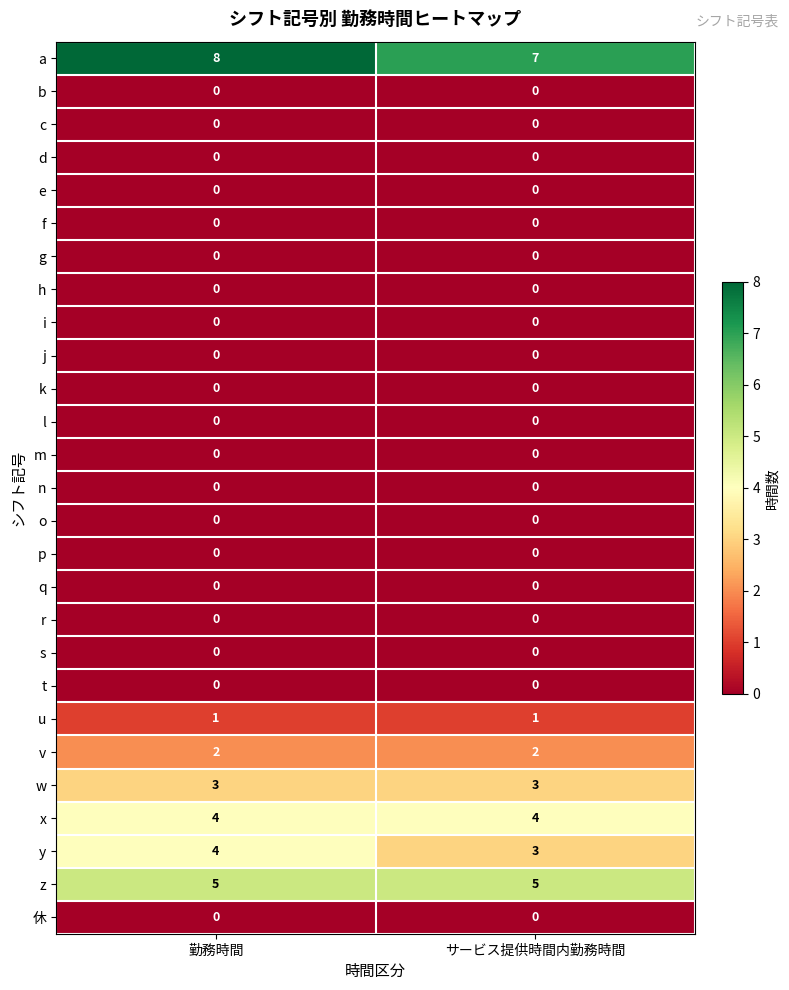

What is the difference between the highest and lowest values at 勤務時間?

8